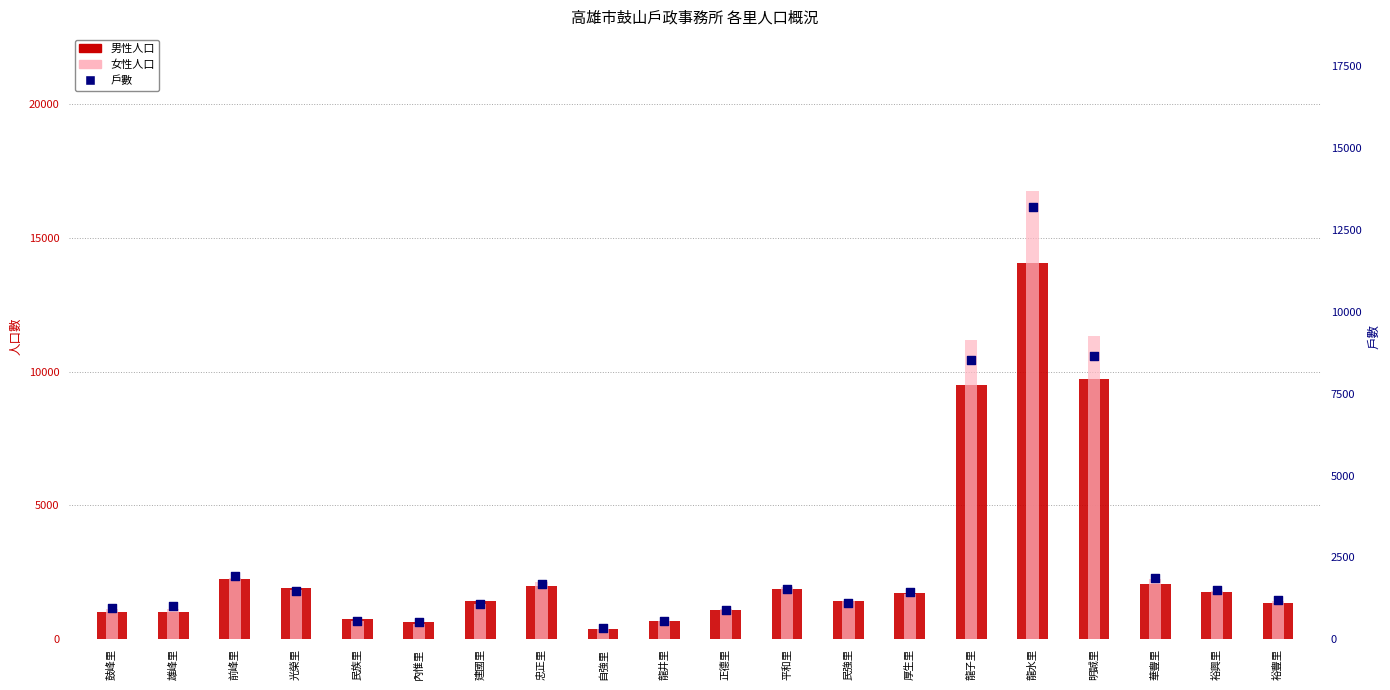

At which category is the sum across all series the highest?

龍水里